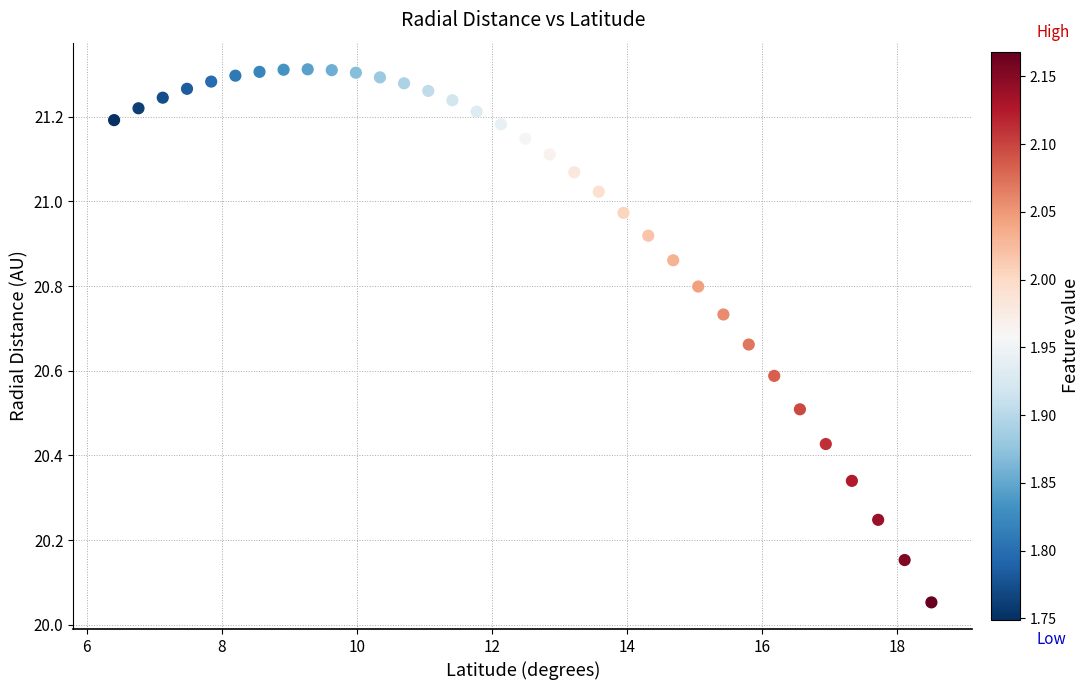

What is the range of X values (max minus min)?

12.1